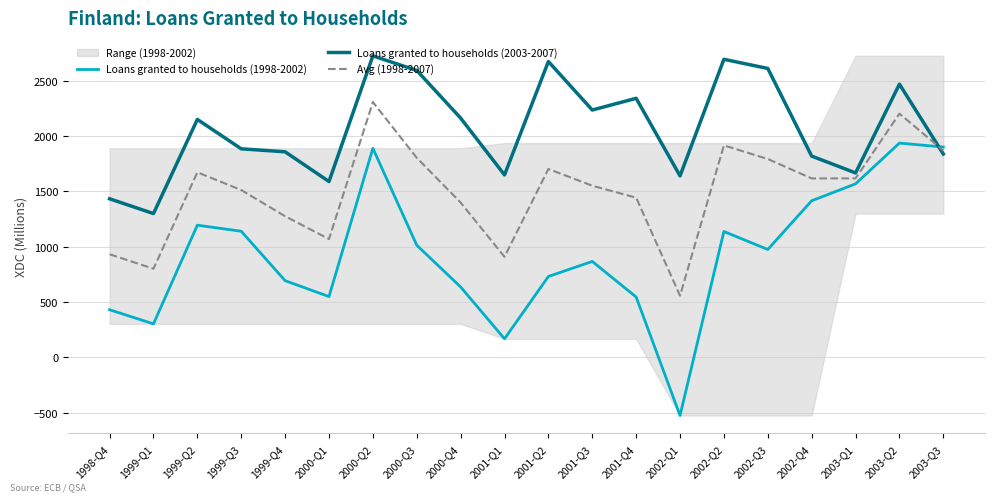

Rank the series at 1998-Q4 from lowest to highest value.

Loans granted to households (1998-2002), Avg (1998-2007), Loans granted to households (2003-2007)